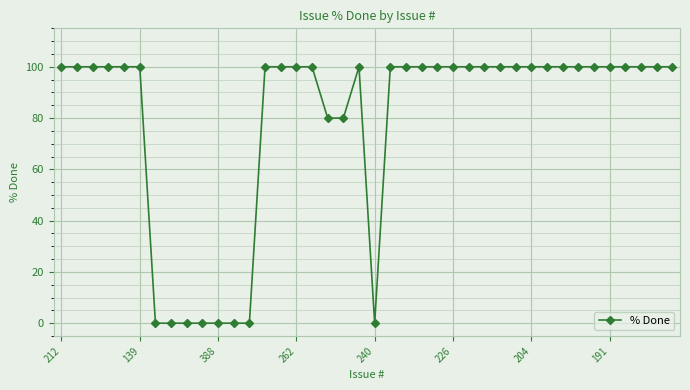

What is the greatest value displayed?

100